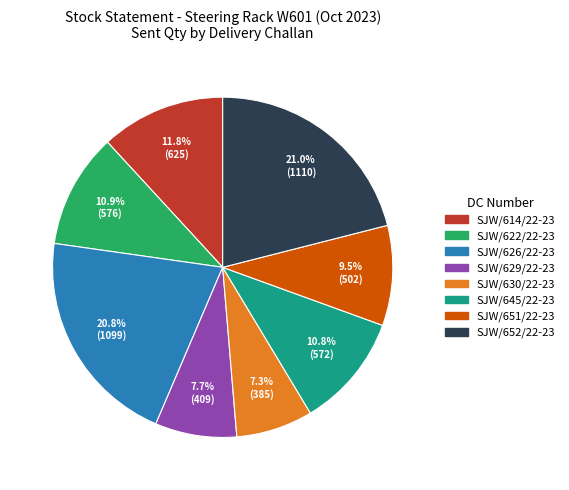

Approximately how many times larger is the value at SJW/626/22-23 compared to SJW/652/22-23?

1.0